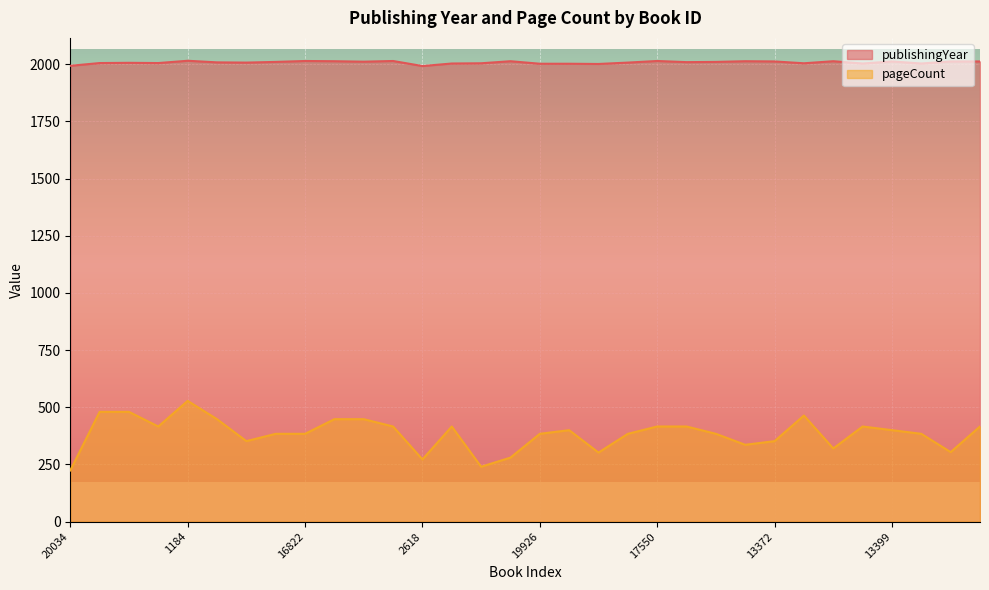

What is the highest value of the pageCount series?

528